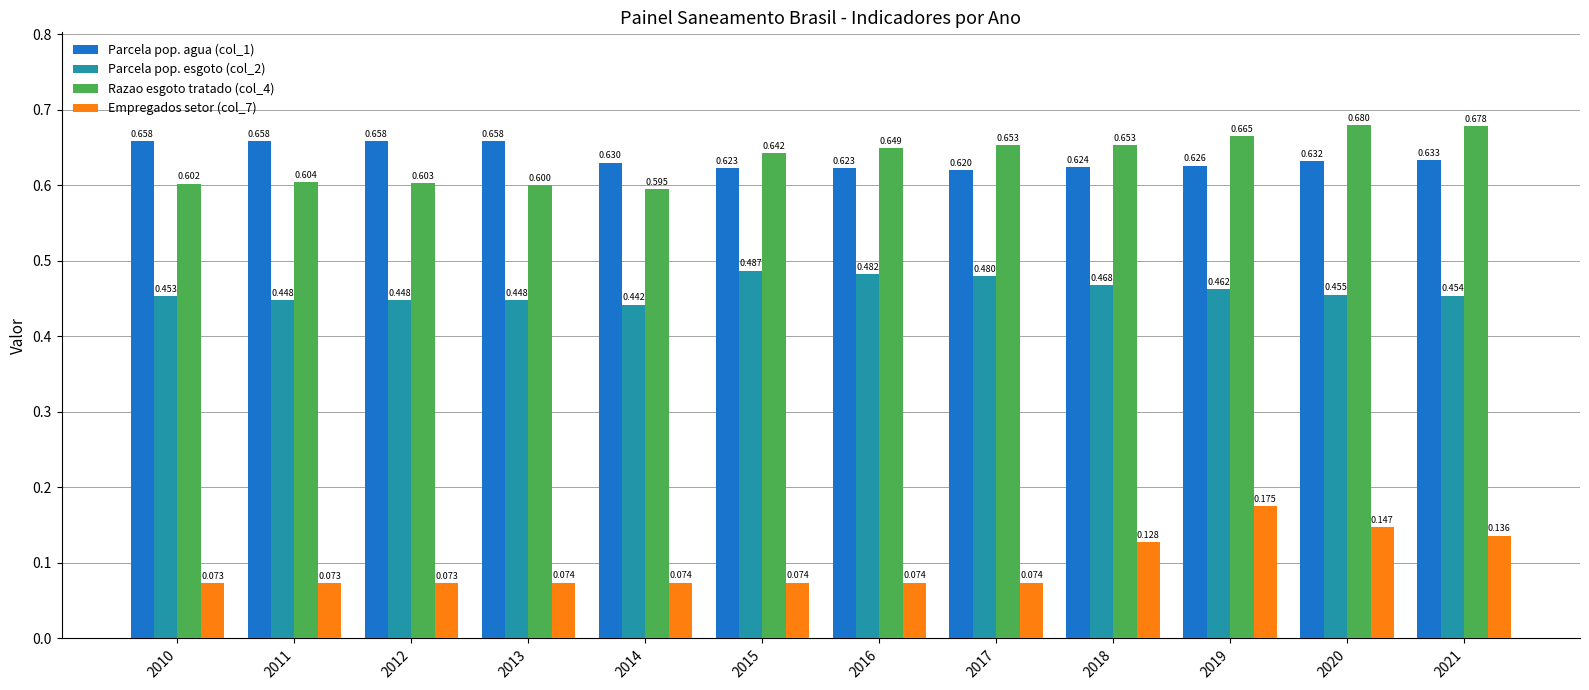

Is the value of Parcela pop. esgoto (col_2) at 2010 greater than the value of Parcela pop. agua (col_1) at 2019?

No